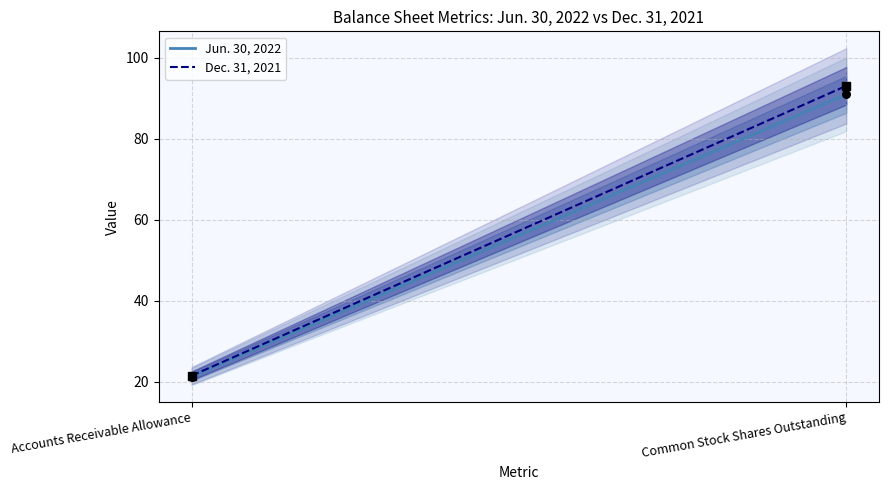

At which category is the sum across all series the highest?

Common Stock Shares Outstanding